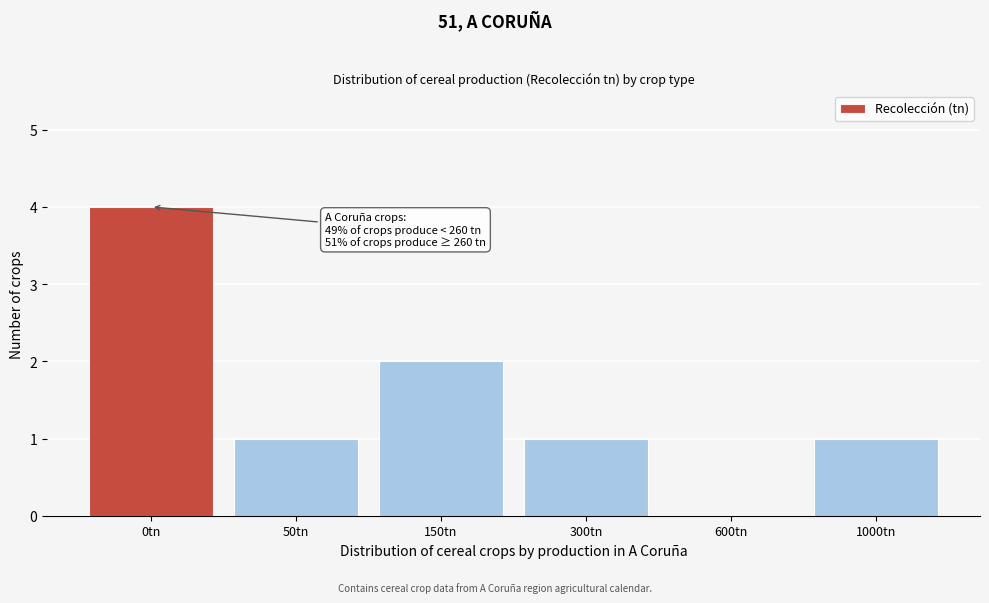

Reading right to left, what are all the values shown in this chart?

1000tn=1	600tn=0	300tn=1	150tn=2	50tn=1	0tn=4